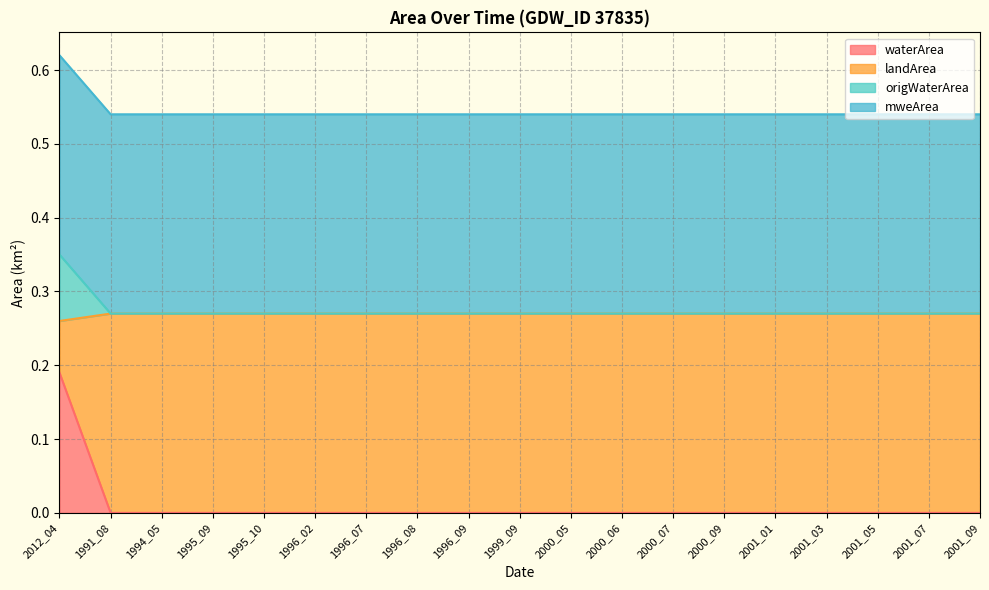

Is it true that waterArea equals 0.1 at 1995_09?

False